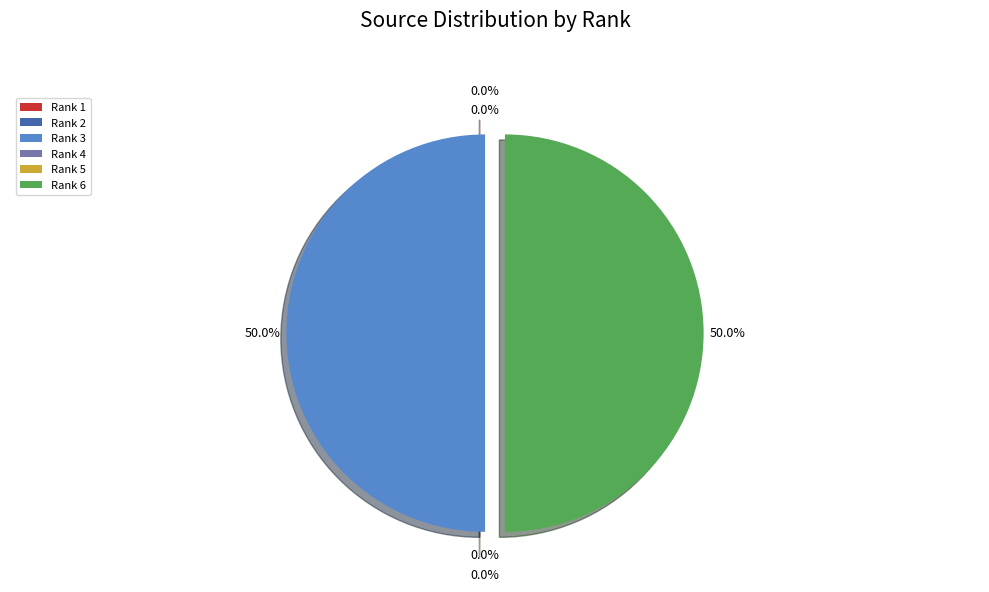

What portion of the pie excludes Rank 3?

50.0%